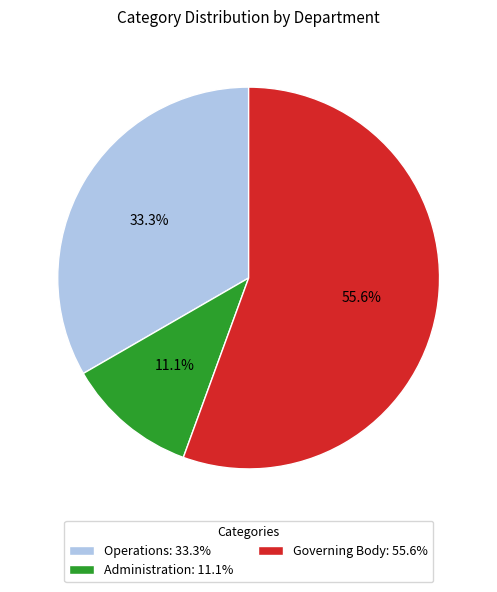

What is the ratio of the value at Operations to the value at Governing Body?

0.6